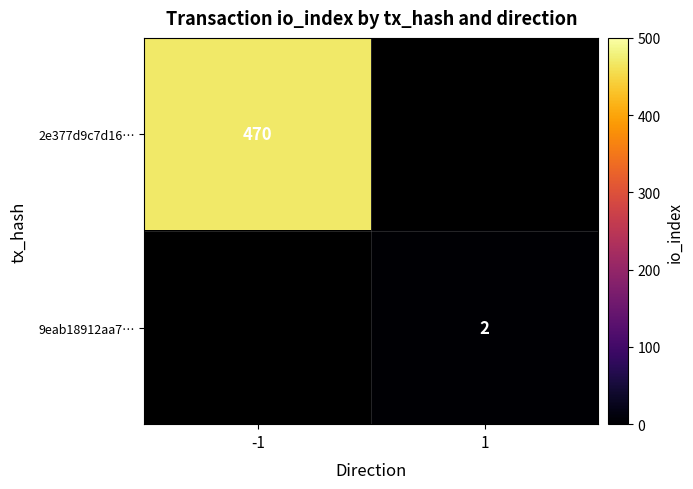

The value of 2e377d9c7d16… at -1 is 669. True or false?

False